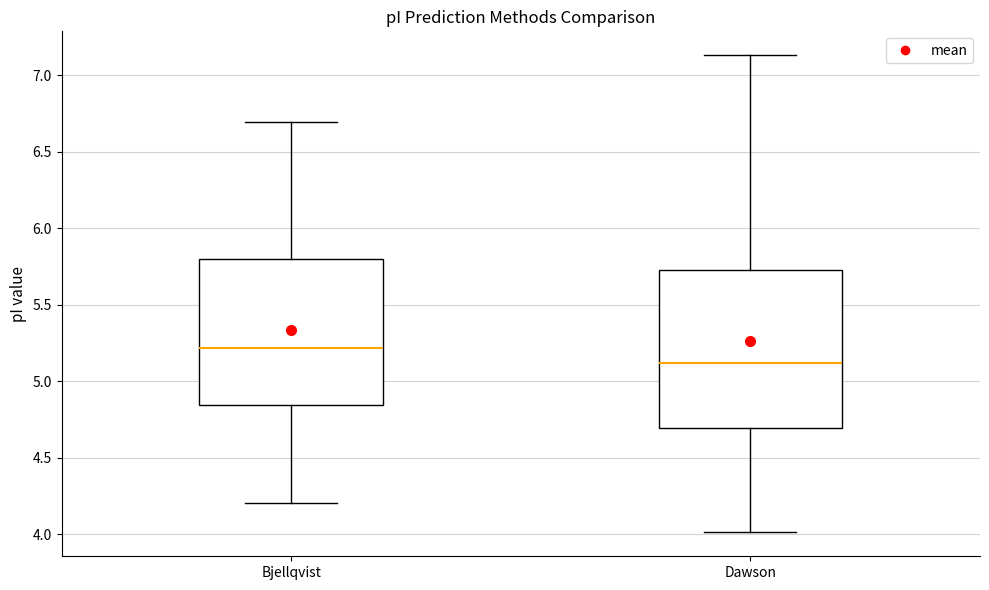

Which box's median line is the highest?

Bjellqvist